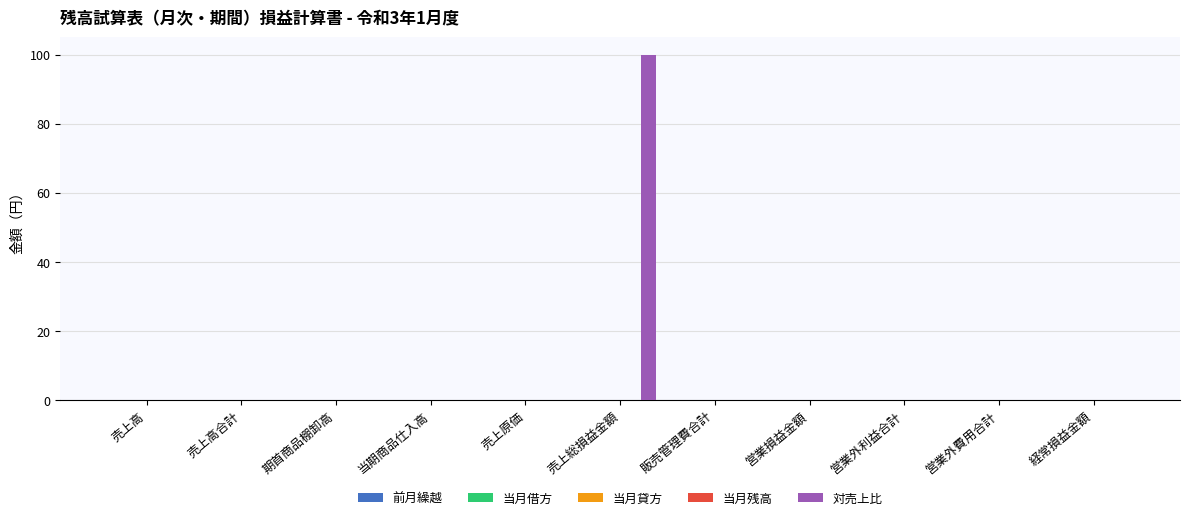

What is the sum of all values?

100